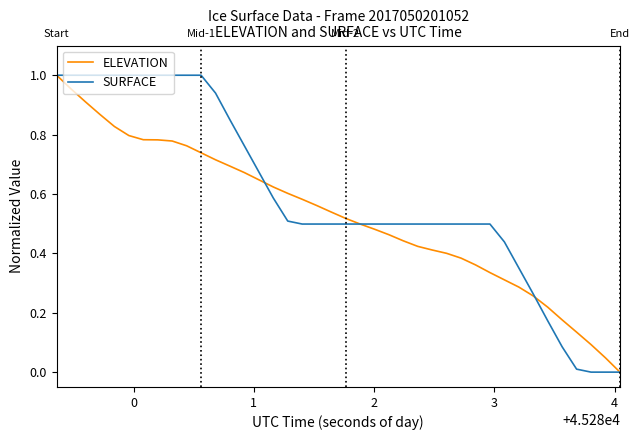

Which series has the largest total across all categories?

SURFACE